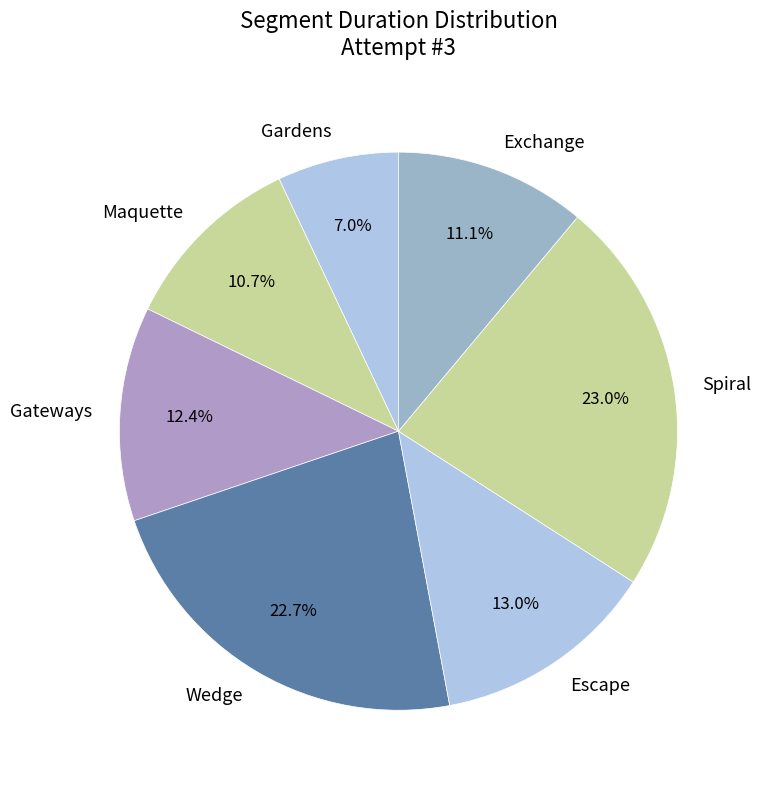

Is Spiral the majority of the pie?

No